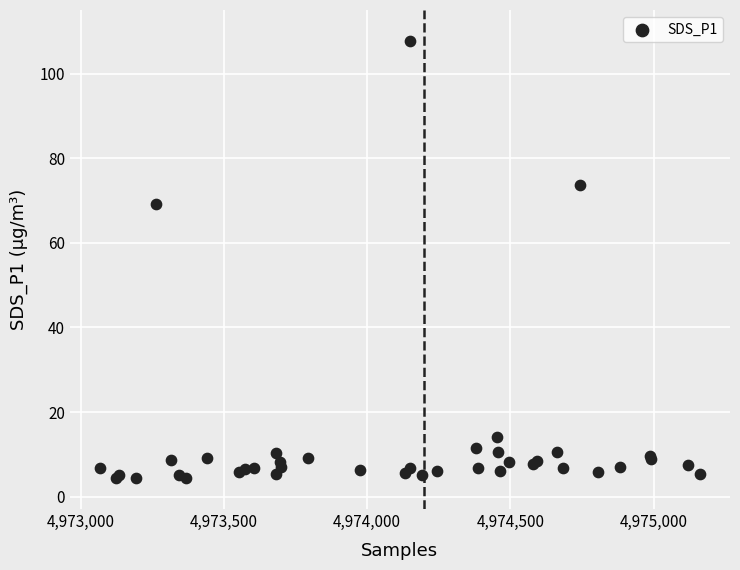

What Y value in the scatter plot is closest to 56?

69.3